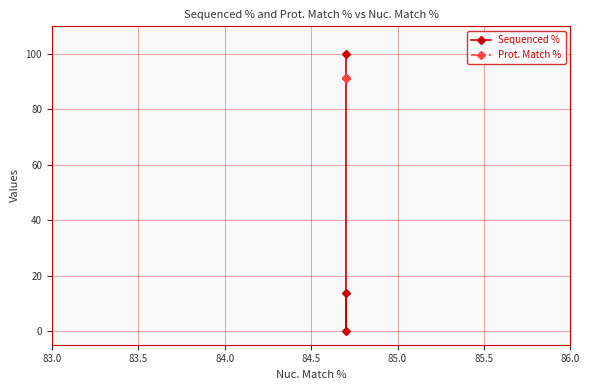

Reading right to left, transcribe all the data shown in this chart.

Sequenced %: 13.6	0.0	100.0
Prot. Match %: 91.5	91.5	91.5